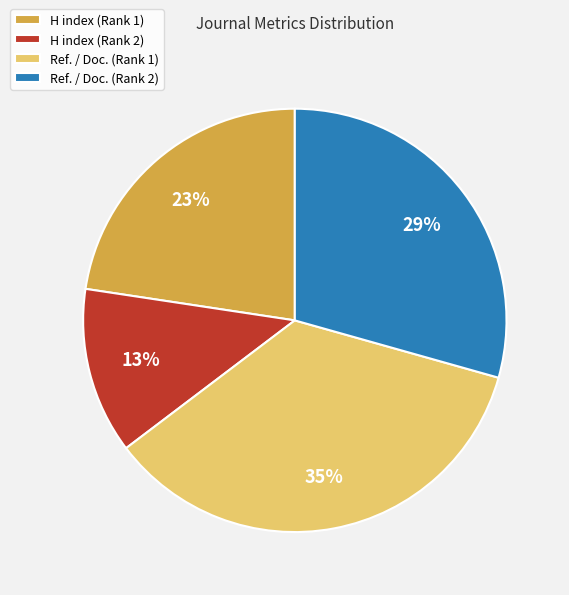

Rank the categories by value from highest to lowest.

Ref. / Doc. (Rank 1), Ref. / Doc. (Rank 2), H index (Rank 1), H index (Rank 2)